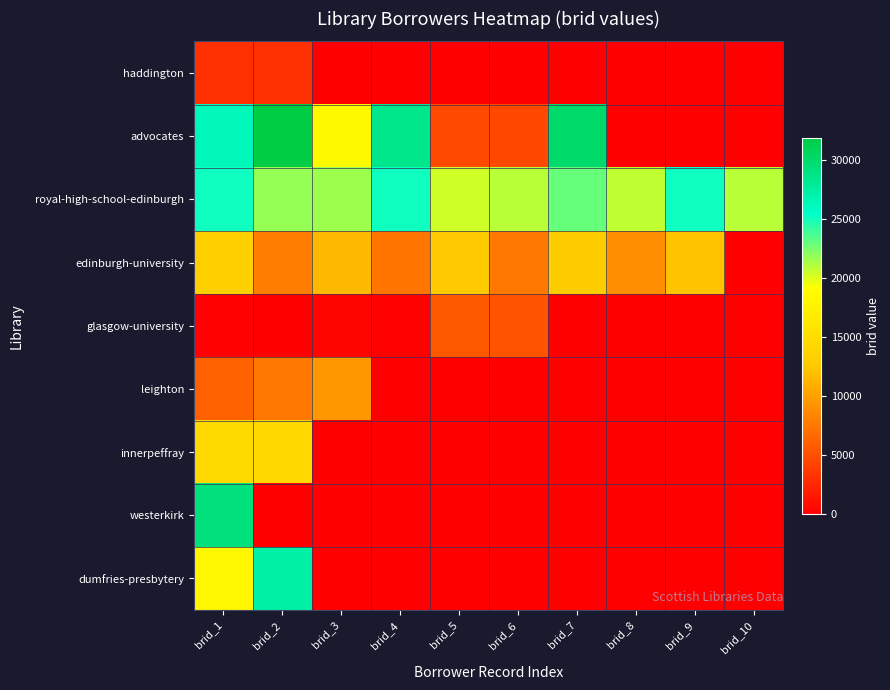

Reading left to right, what are all the values shown in this chart?

haddington: brid_1=3092	brid_2=3093	brid_3=0	brid_4=0	brid_5=0	brid_6=0	brid_7=0	brid_8=0	brid_9=0	brid_10=0
advocates: brid_1=26318	brid_2=31909	brid_3=18476	brid_4=28486	brid_5=4684	brid_6=4666	brid_7=30008	brid_8=0	brid_9=0	brid_10=0
royal-high-school-edinburgh: brid_1=25124	brid_2=21773	brid_3=21623	brid_4=25118	brid_5=20324	brid_6=20897	brid_7=22946	brid_8=20726	brid_9=25118	brid_10=20897
edinburgh-university: brid_1=13368	brid_2=7910	brid_3=11592	brid_4=7373	brid_5=12723	brid_6=7661	brid_7=12801	brid_8=8960	brid_9=12273	brid_10=0
glasgow-university: brid_1=130	brid_2=69	brid_3=408	brid_4=136	brid_5=5659	brid_6=5248	brid_7=0	brid_8=0	brid_9=0	brid_10=0
leighton: brid_1=6119	brid_2=7595	brid_3=9560	brid_4=0	brid_5=0	brid_6=0	brid_7=0	brid_8=0	brid_9=0	brid_10=0
innerpeffray: brid_1=14640	brid_2=14478	brid_3=0	brid_4=0	brid_5=0	brid_6=0	brid_7=0	brid_8=0	brid_9=0	brid_10=0
westerkirk: brid_1=29201	brid_2=0	brid_3=0	brid_4=0	brid_5=0	brid_6=0	brid_7=0	brid_8=0	brid_9=0	brid_10=0
dumfries-presbytery: brid_1=18164	brid_2=27286	brid_3=0	brid_4=0	brid_5=0	brid_6=0	brid_7=0	brid_8=0	brid_9=0	brid_10=0